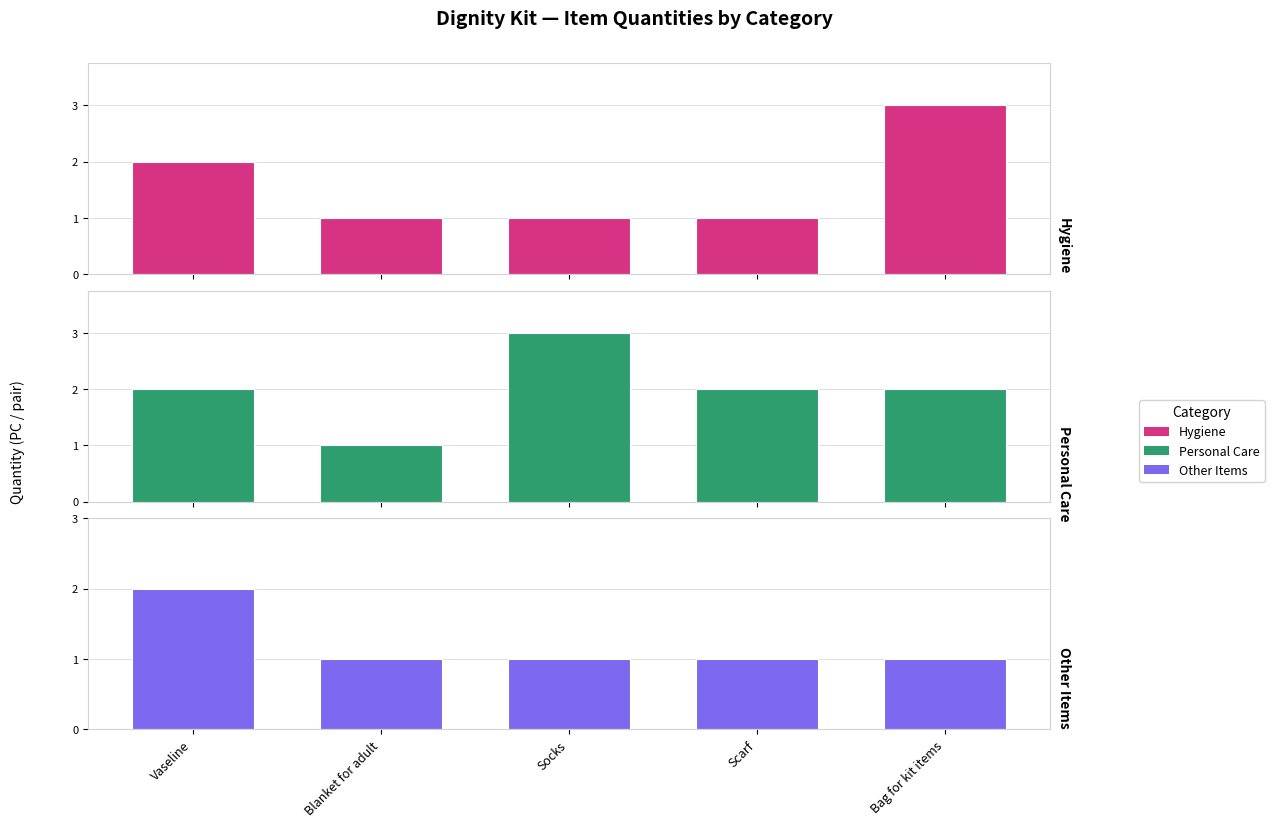

What position from the right is Vaseline?

5